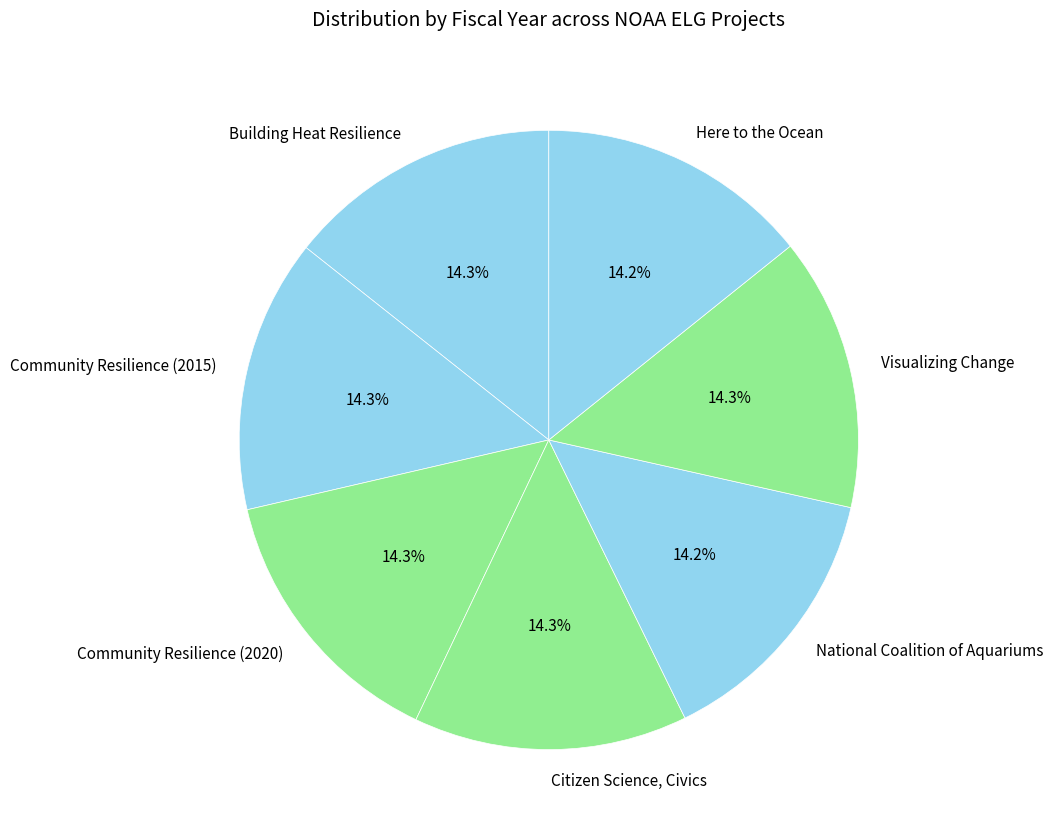

What is the ratio of the value at Visualizing Change to the value at Building Heat Resilience?

1.0